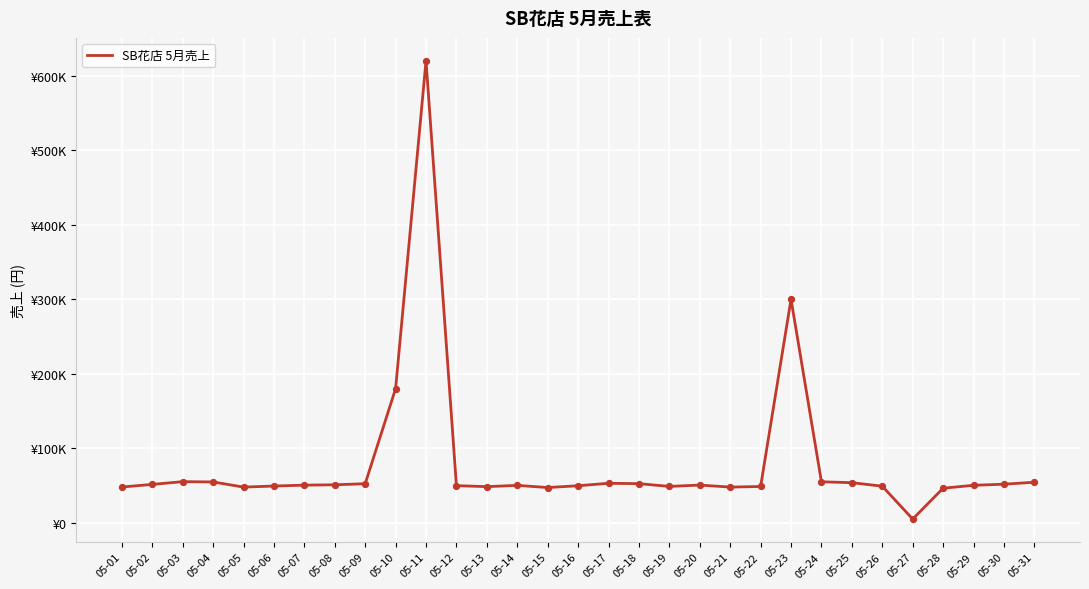

Between 05-26 and 05-12, which is larger?

05-12